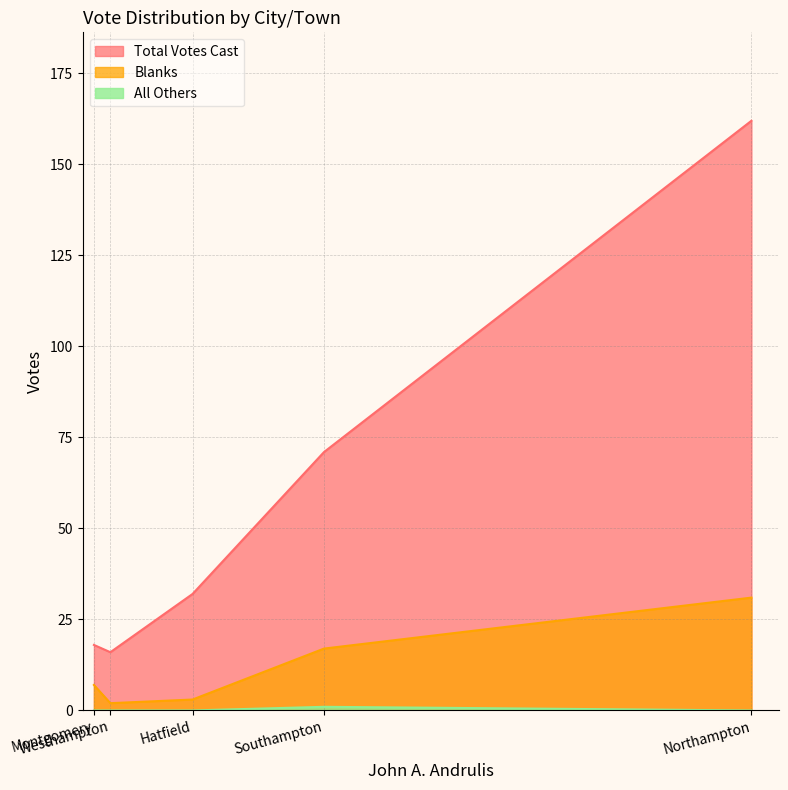

List the series in order of their overall mean, highest first.

Total Votes Cast, Blanks, All Others